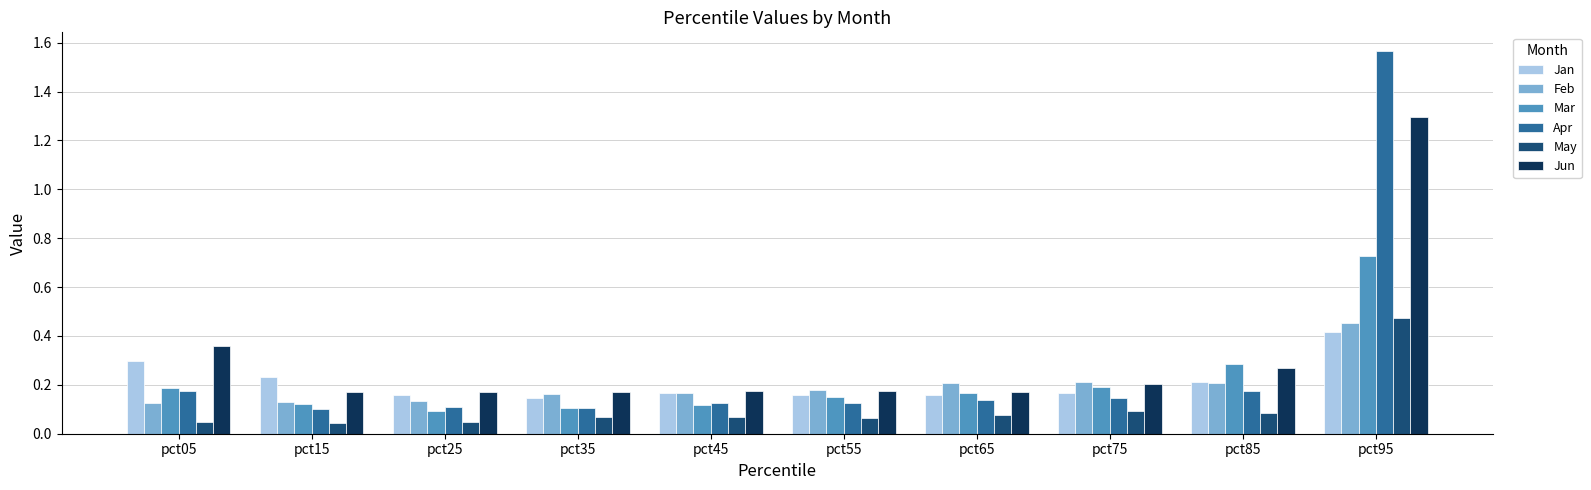

List the series in order of their peak value, highest first.

Apr, Jun, Mar, May, Feb, Jan